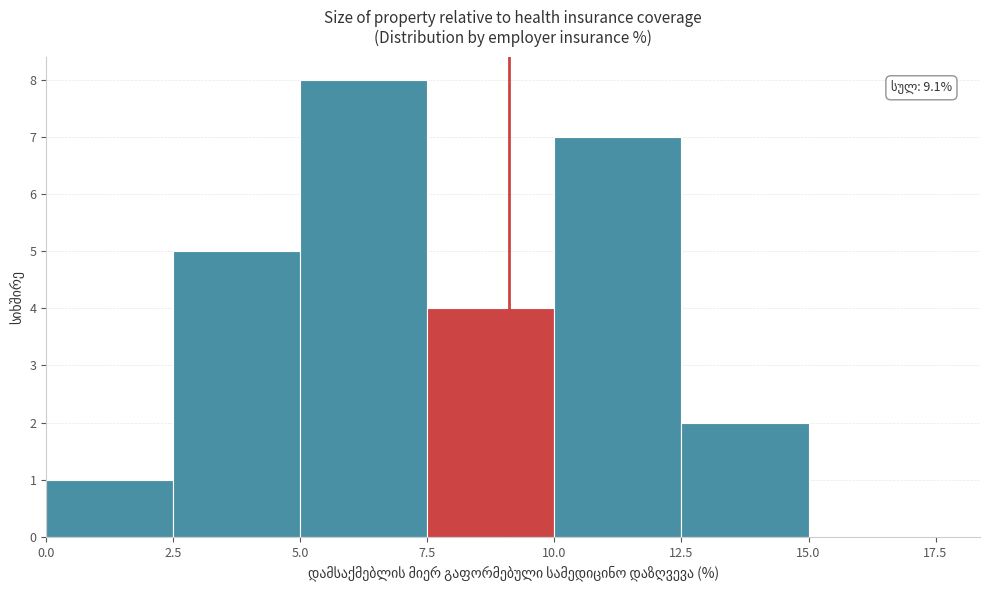

Over which range of the x-axis is the bar tallest?

5.0 to 7.5